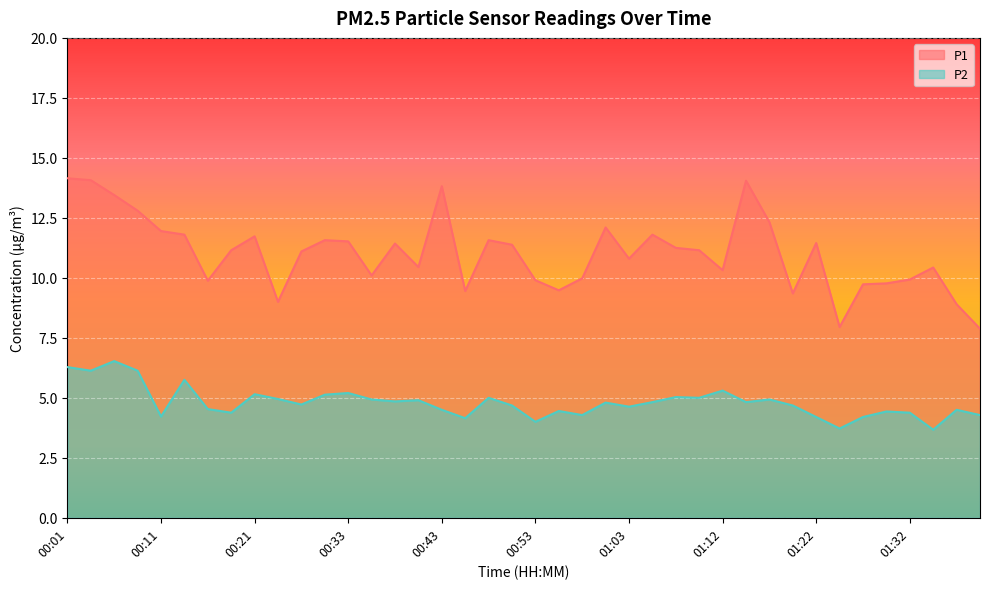

What are all the series names shown in the legend?

P1, P2